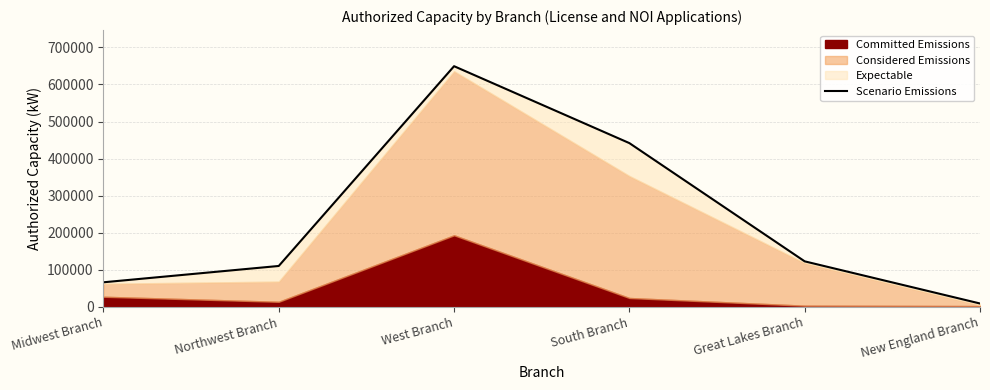

What is the sum of all values?

1399701.5